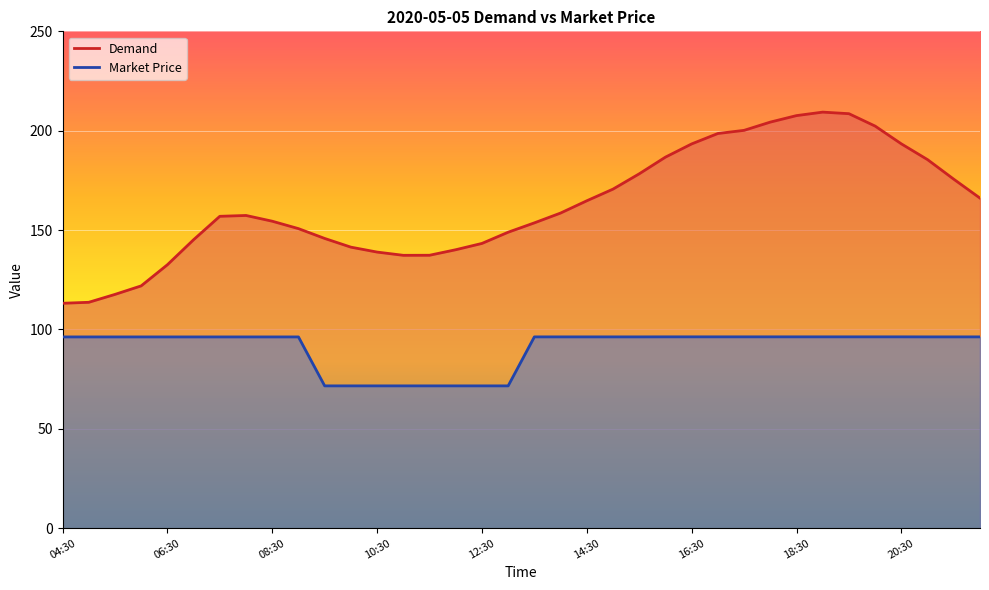

How many lines are shown in the chart?

2